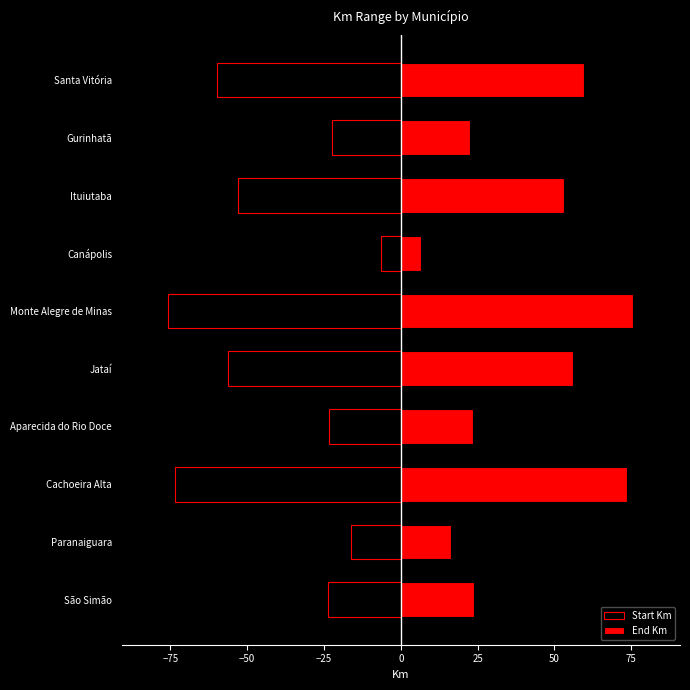

Reading right to left, extract all data points from this chart.

Start Km: -59.8	-22.4	-53.0	-6.6	-75.7	-56.1	-23.3	-73.6	-16.3	-23.7
End Km: 59.8	22.4	53.0	6.6	75.7	56.1	23.3	73.6	16.3	23.7